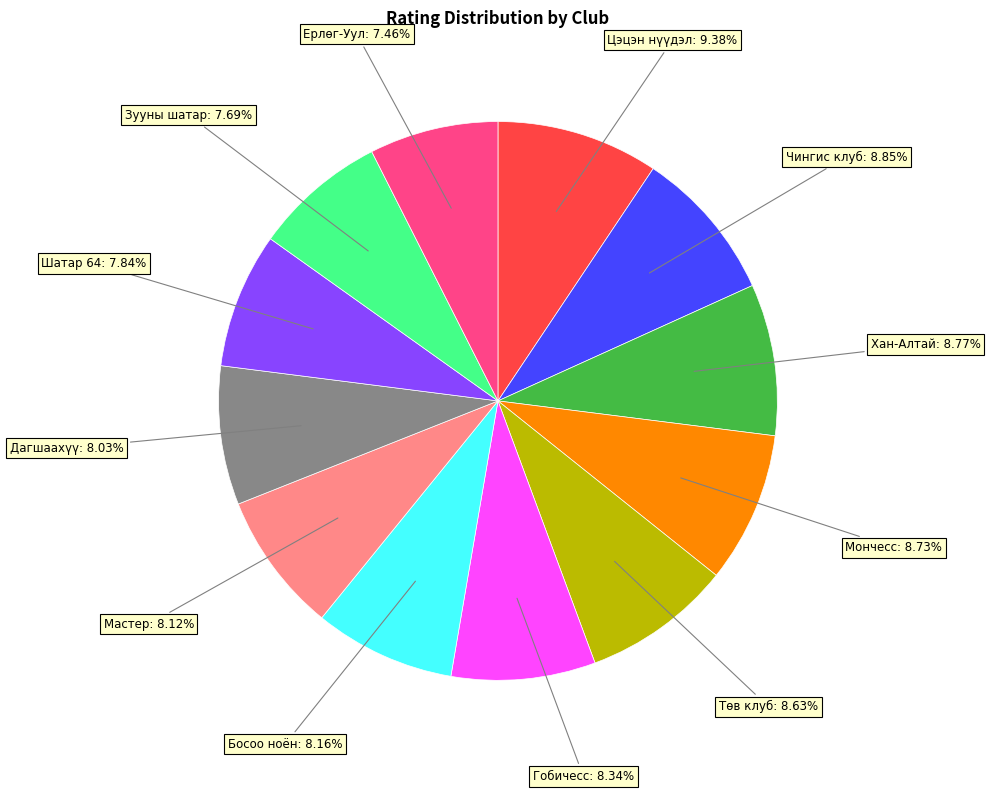

To the nearest percent, what is the difference between the Шатар 64 and Хан-Алтай slice percentages?

1%